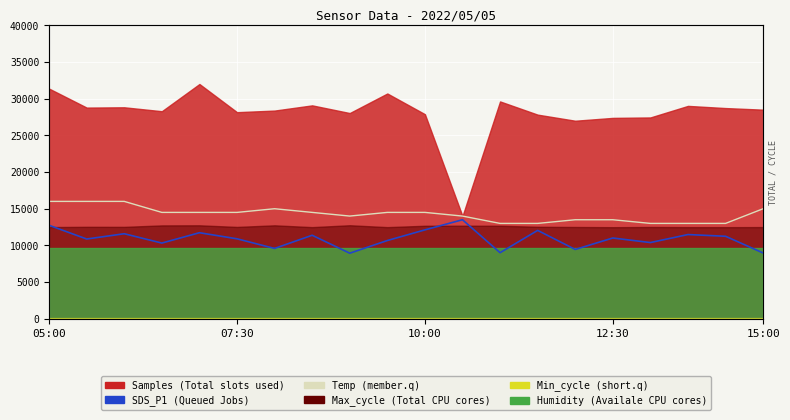

What position from the right is 05:00?

20